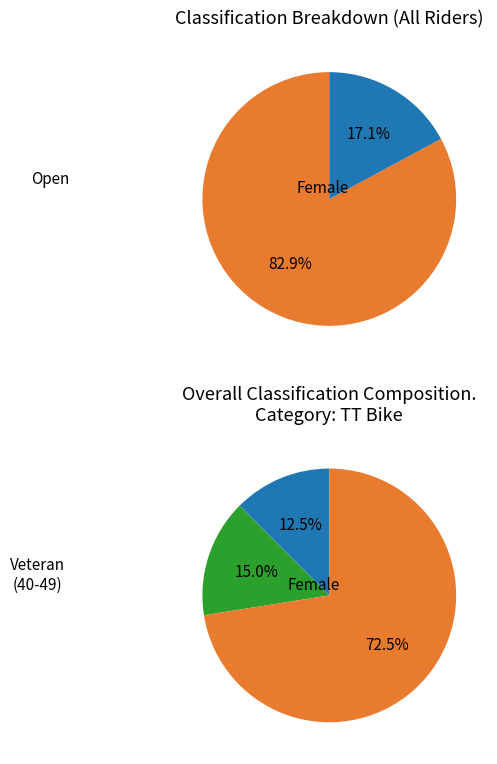

Combined, do Open and Female account for over 50%?

Yes